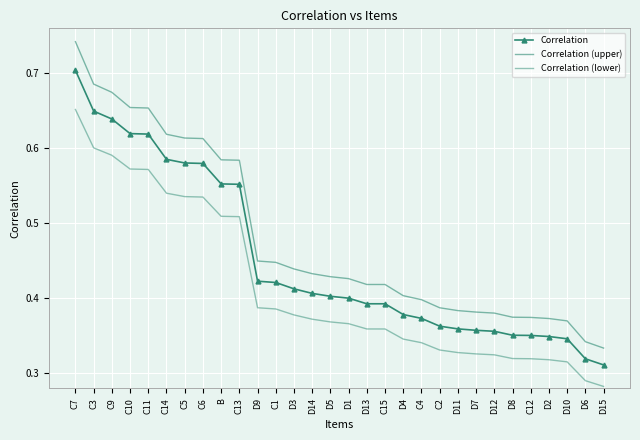

Which series has the widest spread of values?

Correlation (upper)